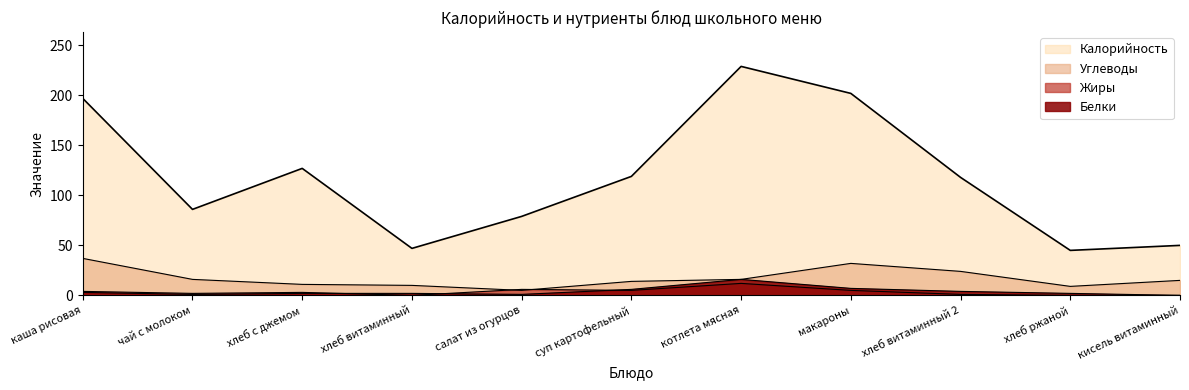

True or false: Калорийность and Жиры cross at least once.

False